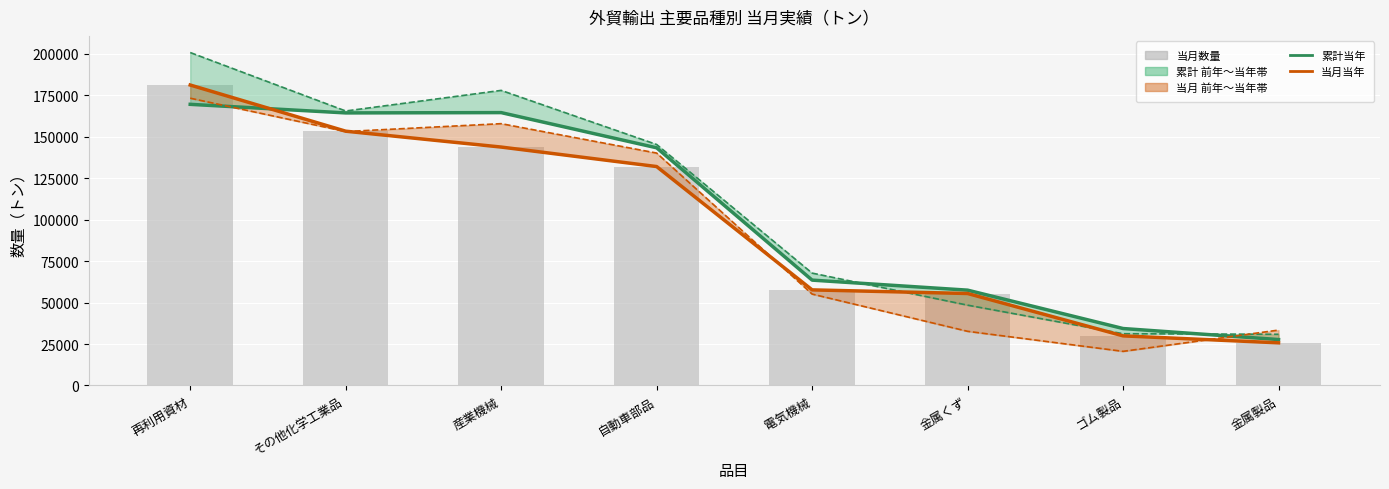

Which series has the widest spread of values?

累計前年